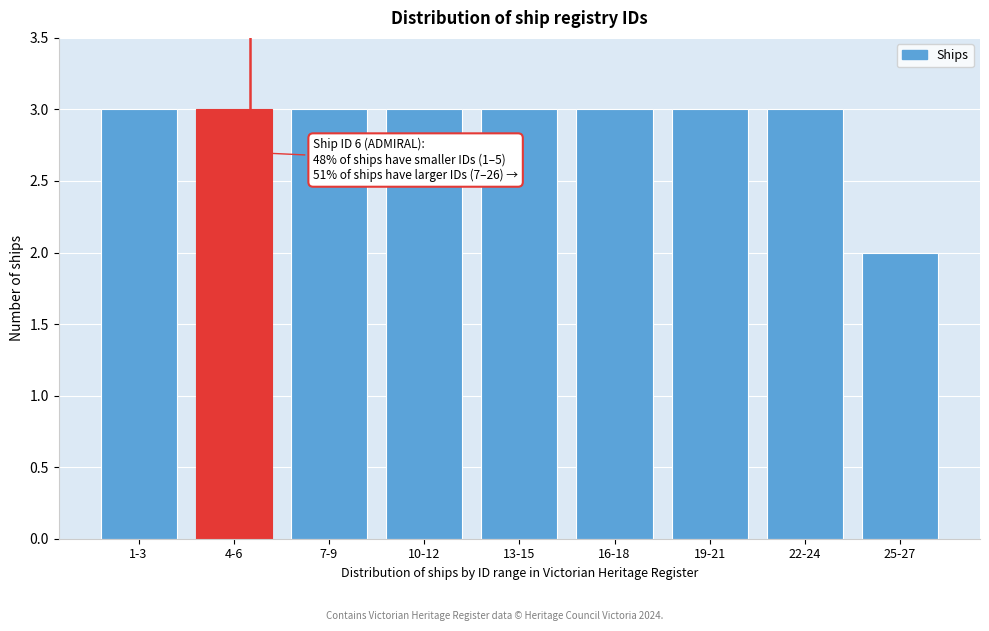

Reading left to right, what are all the values shown in this chart?

1-3=3	4-6=3	7-9=3	10-12=3	13-15=3	16-18=3	19-21=3	22-24=3	25-27=2